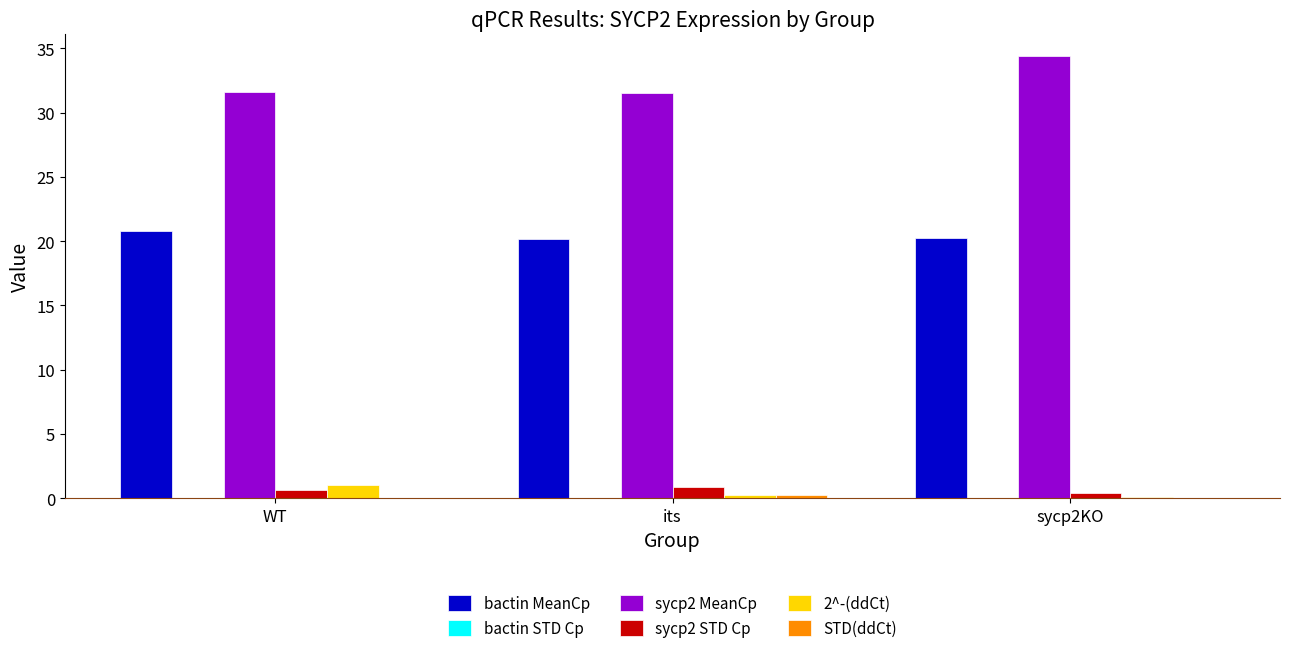

Which series has the largest total across all categories?

sycp2 MeanCp